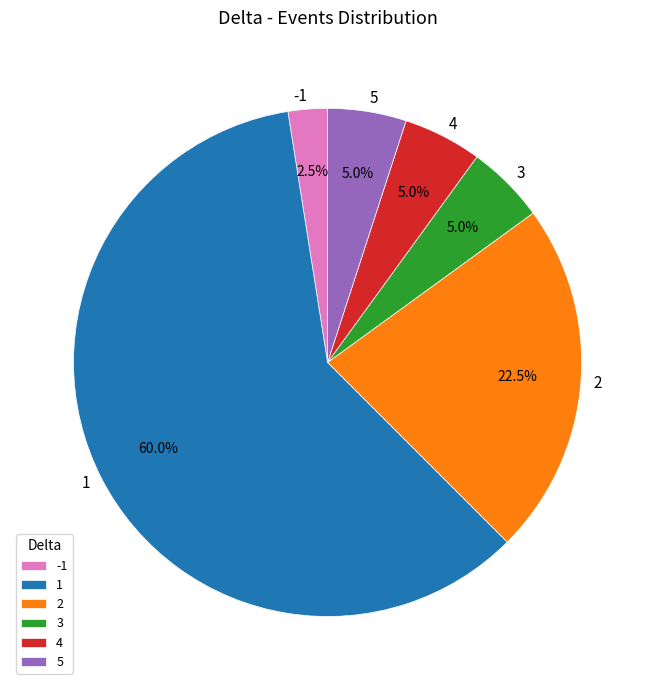

Is the sum of 1 and 2 greater than half?

Yes